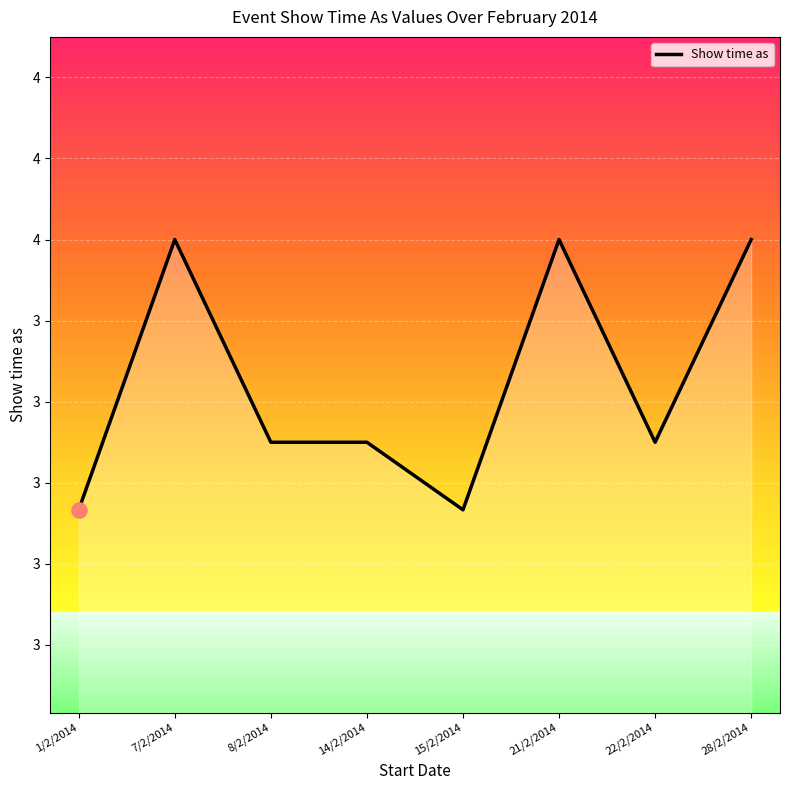

Which has a higher value, 8/2/2014 or 22/2/2014?

8/2/2014